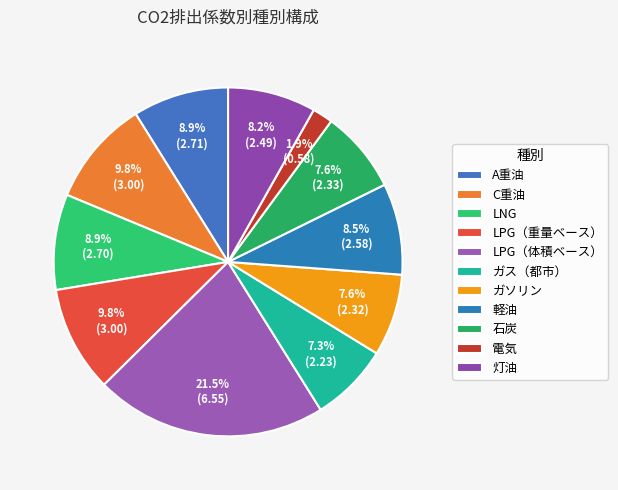

Which slice is the largest?

LPG（体積ベース）